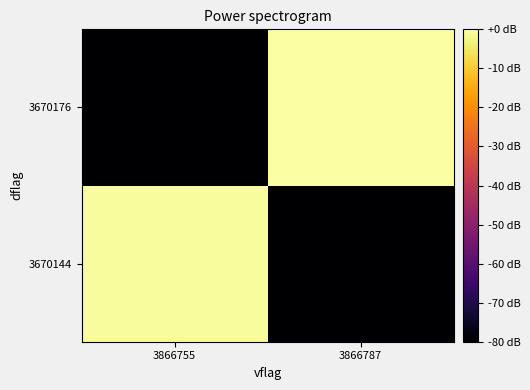

Reading right to left, extract all data points from this chart.

3670144: 3866787=-80.0	3866755=-0.7
3670176: 3866787=0.0	3866755=-80.0